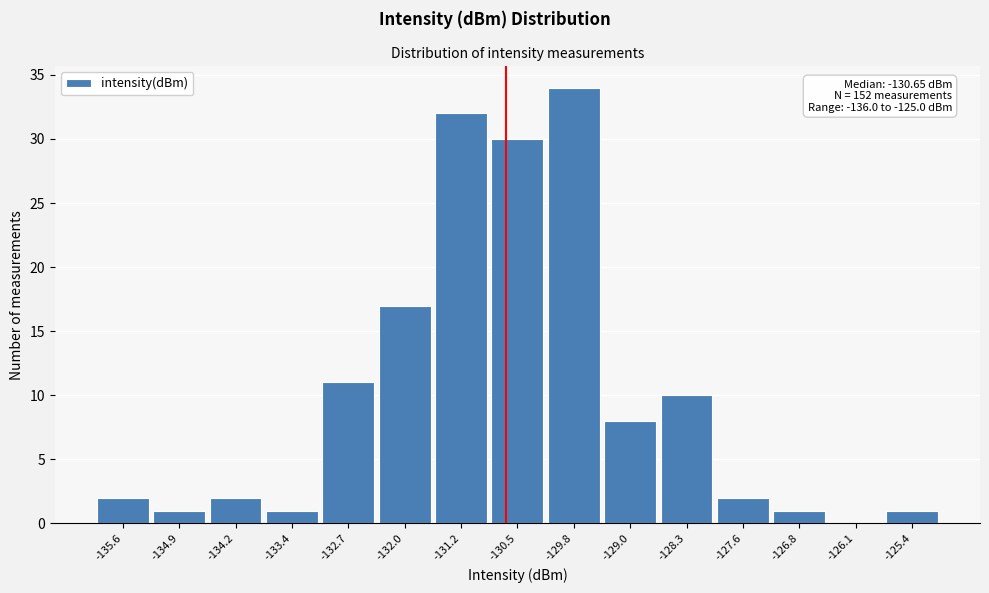

Which range on the x-axis has the tallest bar?

-130.1 to -129.4